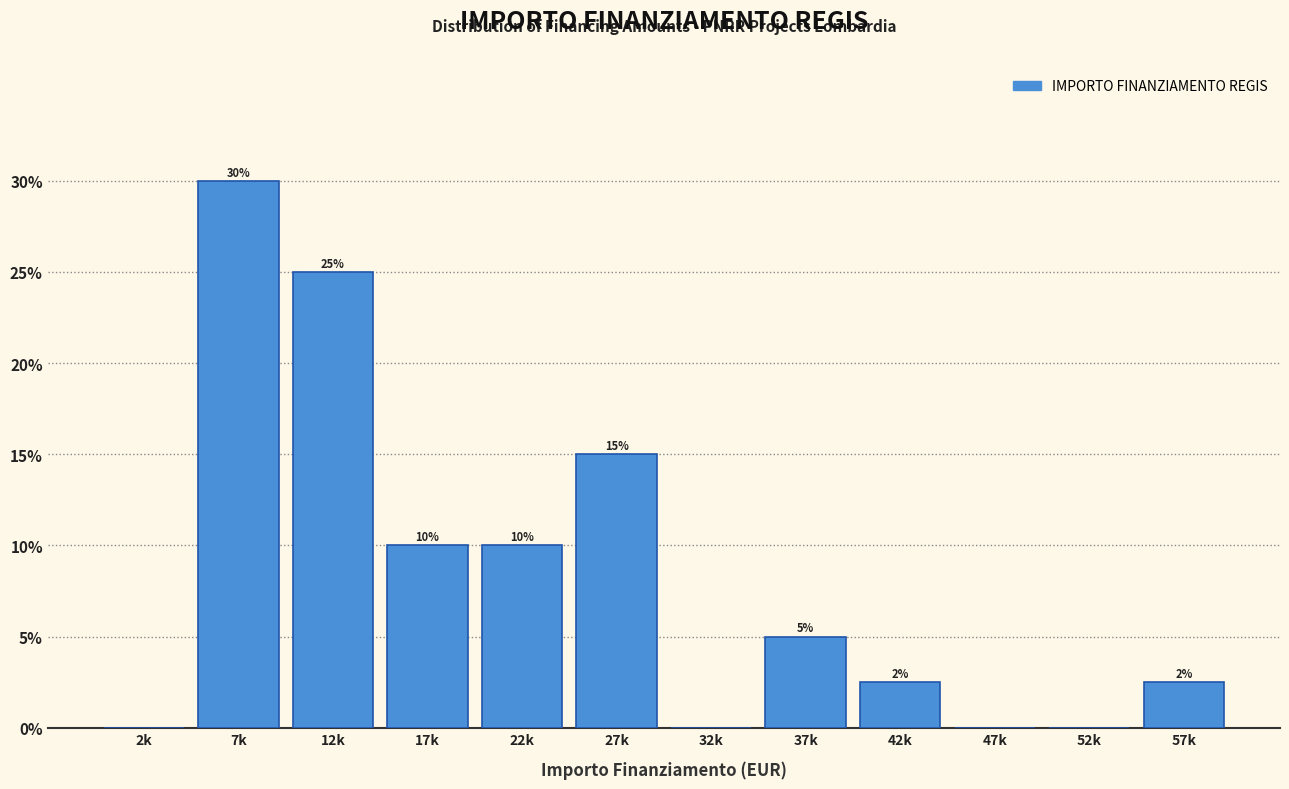

Are the bars horizontal?

No